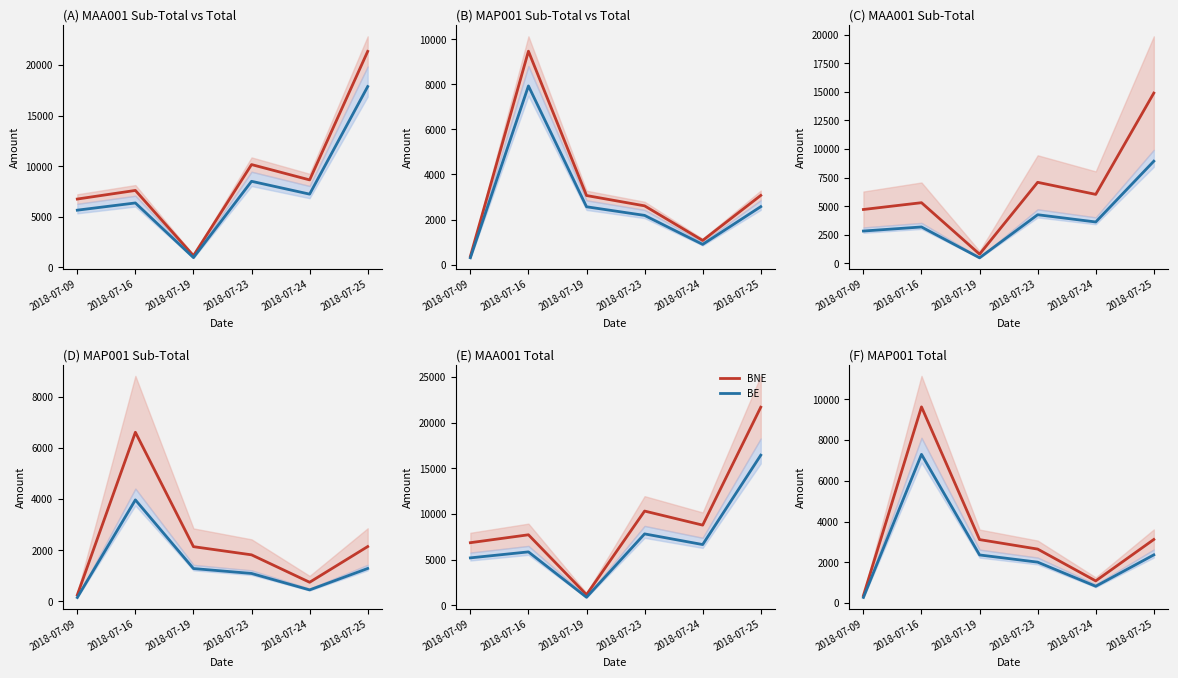

What are all the series names shown in the legend?

BNE, BE